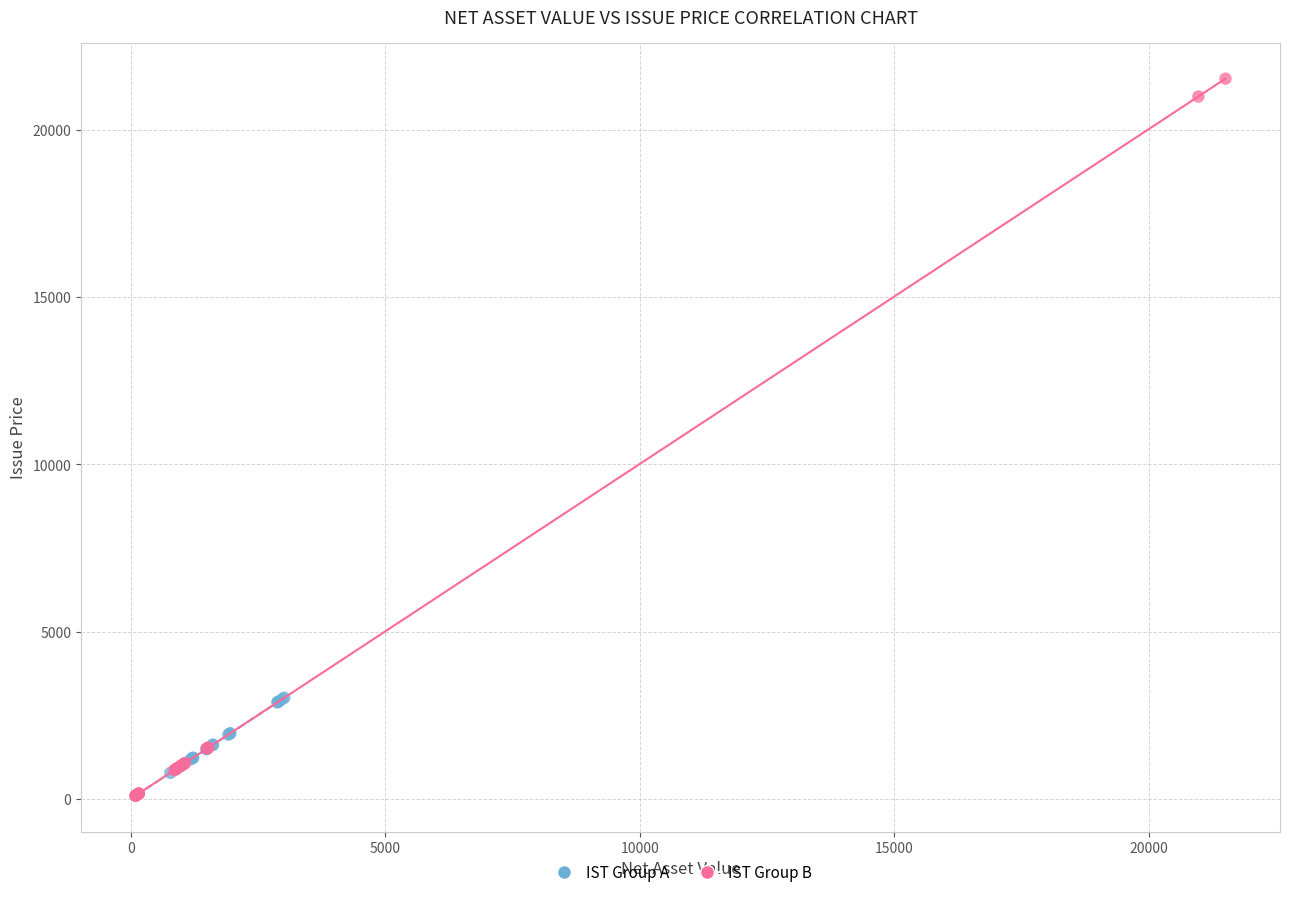

What are all the series names shown in the legend?

IST Group A, IST Group B